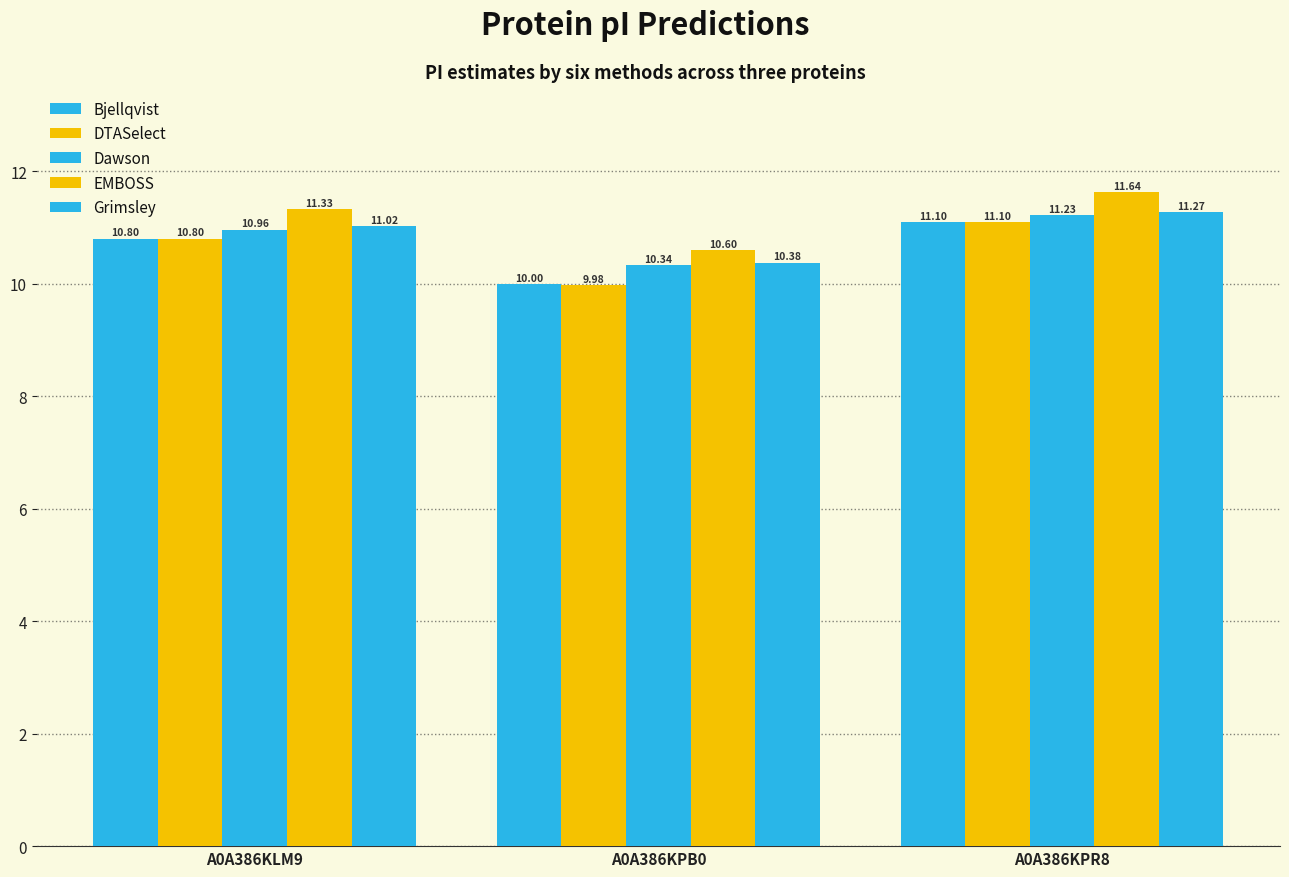

Count the number of data series in this chart.

5